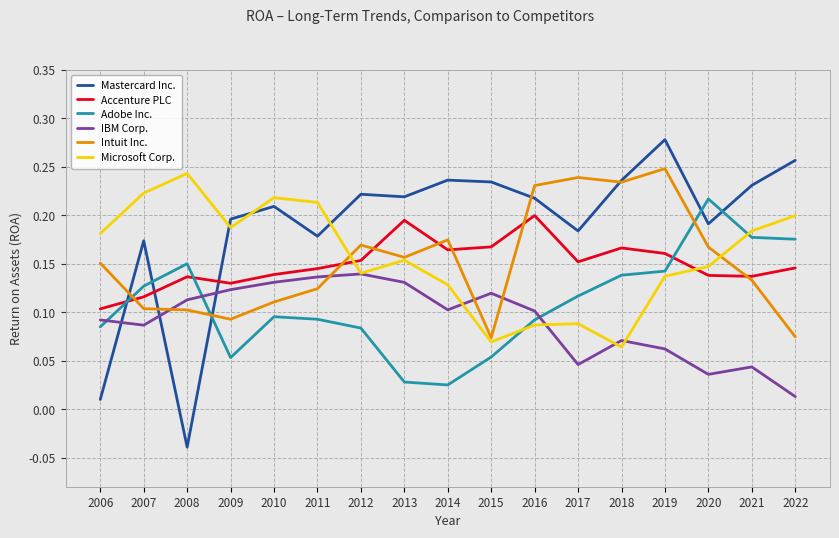

The value of Intuit Inc. at 2018 is 0.1. True or false?

False